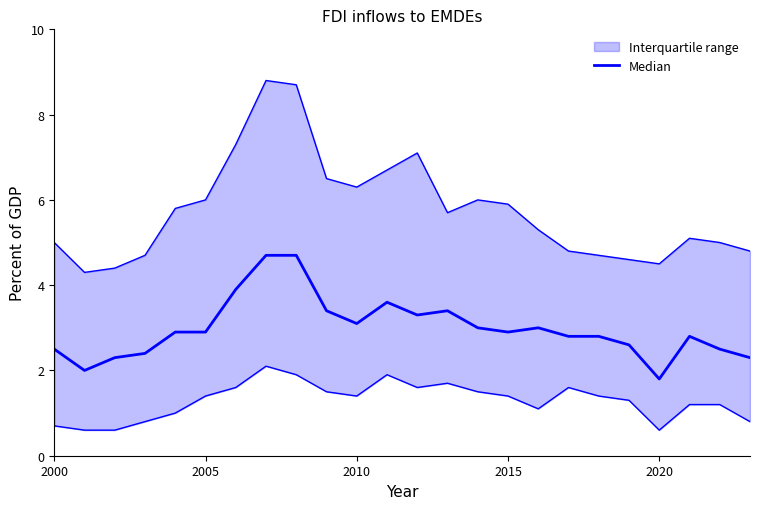

How many categories are shown in the chart?

24